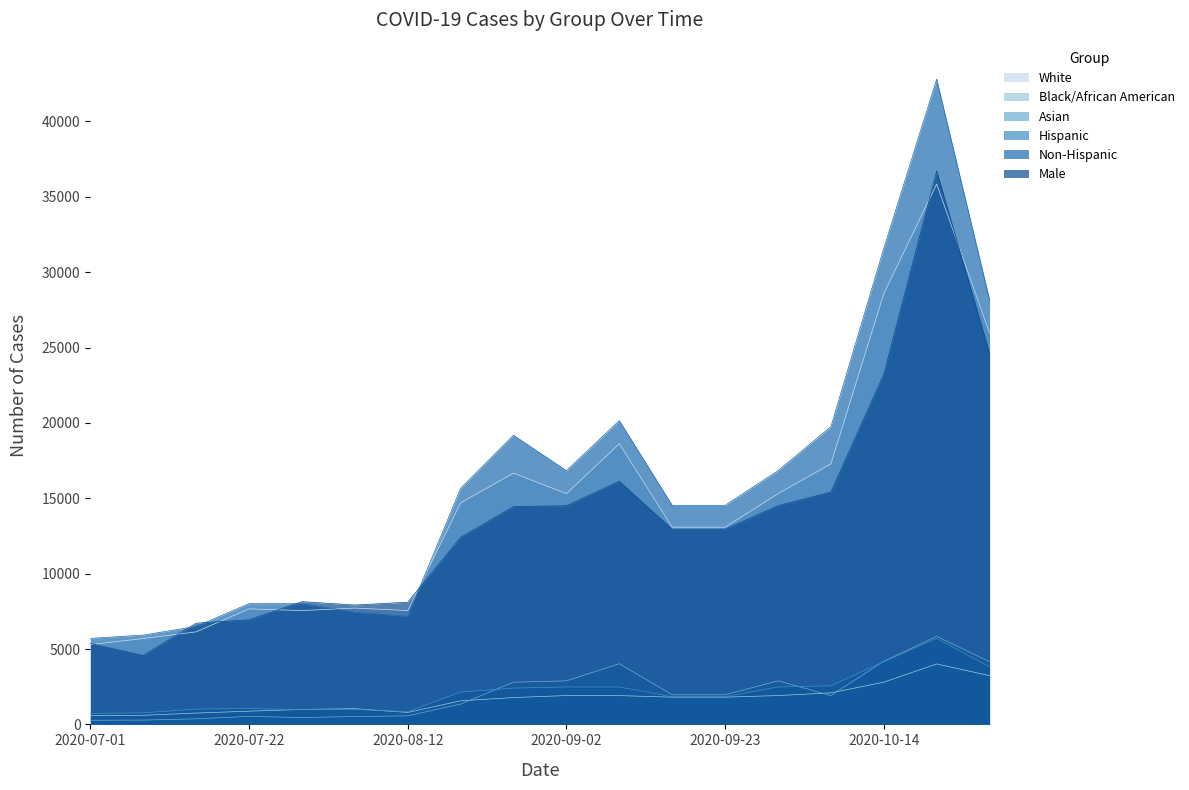

What is the difference between the highest and lowest values at 2020-09-23?

12728